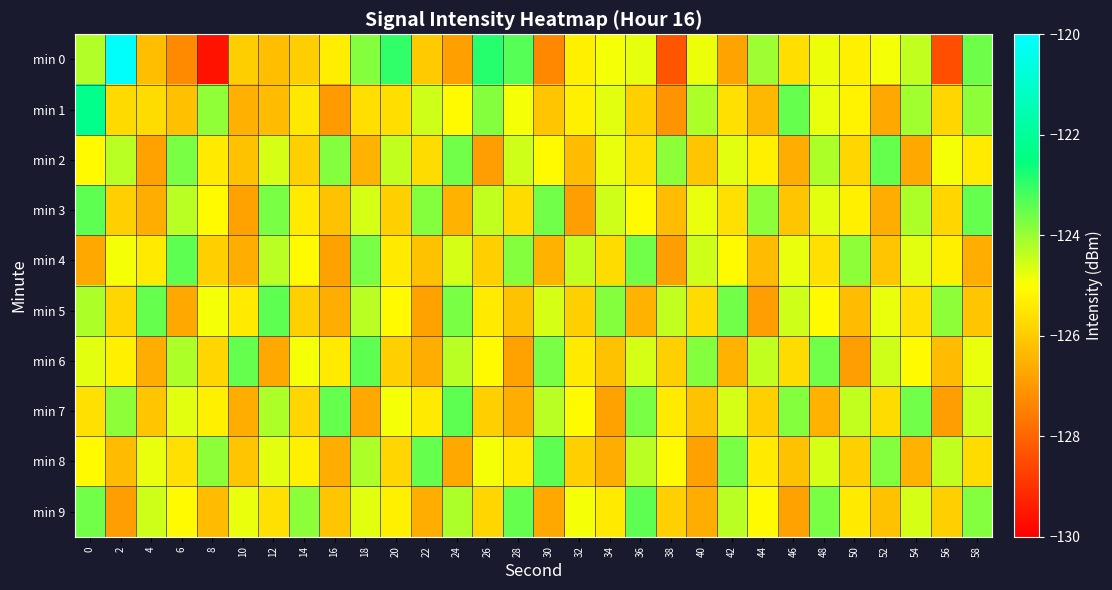

Reading left to right, transcribe all the data shown in this chart.

min 0: 0=-124.2	2=-120.1	4=-126.3	6=-127.3	8=-129.6	10=-126.0	12=-126.3	14=-126.0	16=-125.3	18=-123.8	20=-123.0	22=-126.1	24=-126.8	26=-122.9	28=-123.3	30=-127.3	32=-125.3	34=-124.9	36=-124.7	38=-128.3	40=-124.8	42=-126.8	44=-124.0	46=-125.6	48=-124.8	50=-125.3	52=-124.9	54=-124.4	56=-128.4	58=-123.6
min 1: 0=-122.3	2=-125.7	4=-125.7	6=-126.2	8=-123.9	10=-126.5	12=-126.3	14=-125.5	16=-127.0	18=-125.6	20=-125.6	22=-124.5	24=-125.1	26=-123.8	28=-124.9	30=-126.1	32=-125.3	34=-124.7	36=-125.9	38=-127.1	40=-124.2	42=-125.6	44=-126.4	46=-123.5	48=-124.8	50=-125.2	52=-126.7	54=-124.1	56=-125.8	58=-123.9
min 2: 0=-125.1	2=-124.3	4=-126.8	6=-123.7	8=-125.4	10=-126.2	12=-124.6	14=-125.9	16=-123.8	18=-126.5	20=-124.4	22=-125.7	24=-123.6	26=-126.9	28=-124.5	30=-125.1	32=-126.3	34=-124.8	36=-125.6	38=-123.9	40=-126.1	42=-124.7	44=-125.3	46=-126.6	48=-124.2	50=-125.8	52=-123.5	54=-126.7	56=-124.9	58=-125.4
min 3: 0=-123.4	2=-125.9	4=-126.6	6=-124.3	8=-125.1	10=-126.8	12=-123.7	14=-125.4	16=-126.2	18=-124.6	20=-125.9	22=-123.8	24=-126.5	26=-124.4	28=-125.7	30=-123.6	32=-126.9	34=-124.5	36=-125.1	38=-126.3	40=-124.8	42=-125.6	44=-123.9	46=-126.1	48=-124.7	50=-125.3	52=-126.6	54=-124.2	56=-125.8	58=-123.5
min 4: 0=-126.7	2=-124.9	4=-125.4	6=-123.4	8=-125.9	10=-126.6	12=-124.3	14=-125.1	16=-126.8	18=-123.7	20=-125.4	22=-126.2	24=-124.6	26=-125.9	28=-123.8	30=-126.5	32=-124.4	34=-125.7	36=-123.6	38=-126.9	40=-124.5	42=-125.1	44=-126.3	46=-124.8	48=-125.6	50=-123.9	52=-126.1	54=-124.7	56=-125.3	58=-126.6
min 5: 0=-124.2	2=-125.8	4=-123.5	6=-126.7	8=-124.9	10=-125.4	12=-123.4	14=-125.9	16=-126.6	18=-124.3	20=-125.1	22=-126.8	24=-123.7	26=-125.4	28=-126.2	30=-124.6	32=-125.9	34=-123.8	36=-126.5	38=-124.4	40=-125.7	42=-123.6	44=-126.9	46=-124.5	48=-125.1	50=-126.3	52=-124.8	54=-125.6	56=-123.9	58=-126.1
min 6: 0=-124.7	2=-125.3	4=-126.6	6=-124.2	8=-125.8	10=-123.5	12=-126.7	14=-124.9	16=-125.4	18=-123.4	20=-125.9	22=-126.6	24=-124.3	26=-125.1	28=-126.8	30=-123.7	32=-125.4	34=-126.2	36=-124.6	38=-125.9	40=-123.8	42=-126.5	44=-124.4	46=-125.7	48=-123.6	50=-126.9	52=-124.5	54=-125.1	56=-126.3	58=-124.8
min 7: 0=-125.6	2=-123.9	4=-126.1	6=-124.7	8=-125.3	10=-126.6	12=-124.2	14=-125.8	16=-123.5	18=-126.7	20=-124.9	22=-125.4	24=-123.4	26=-125.9	28=-126.6	30=-124.3	32=-125.1	34=-126.8	36=-123.7	38=-125.4	40=-126.2	42=-124.6	44=-125.9	46=-123.8	48=-126.5	50=-124.4	52=-125.7	54=-123.6	56=-126.9	58=-124.5
min 8: 0=-125.1	2=-126.3	4=-124.8	6=-125.6	8=-123.9	10=-126.1	12=-124.7	14=-125.3	16=-126.6	18=-124.2	20=-125.8	22=-123.5	24=-126.7	26=-124.9	28=-125.4	30=-123.4	32=-125.9	34=-126.6	36=-124.3	38=-125.1	40=-126.8	42=-123.7	44=-125.4	46=-126.2	48=-124.6	50=-125.9	52=-123.8	54=-126.5	56=-124.4	58=-125.7
min 9: 0=-123.6	2=-126.9	4=-124.5	6=-125.1	8=-126.3	10=-124.8	12=-125.6	14=-123.9	16=-126.1	18=-124.7	20=-125.3	22=-126.6	24=-124.2	26=-125.8	28=-123.5	30=-126.7	32=-124.9	34=-125.4	36=-123.4	38=-125.9	40=-126.6	42=-124.3	44=-125.1	46=-126.8	48=-123.7	50=-125.4	52=-126.2	54=-124.6	56=-125.9	58=-123.8